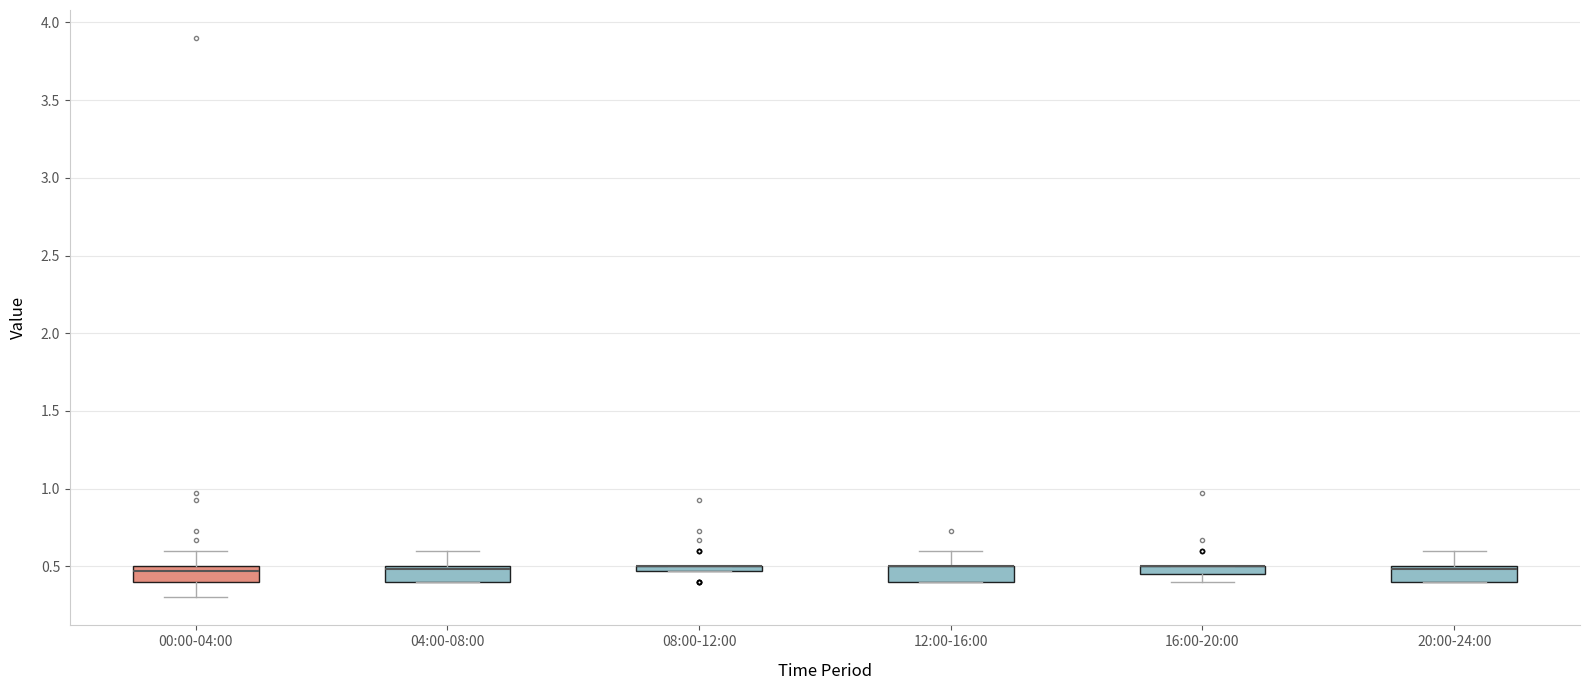

Where is the lower edge of the box for 08:00-12:00 on the y-axis? The values are not printed on the chart, so give them approximately, as read against the axis.

0.45